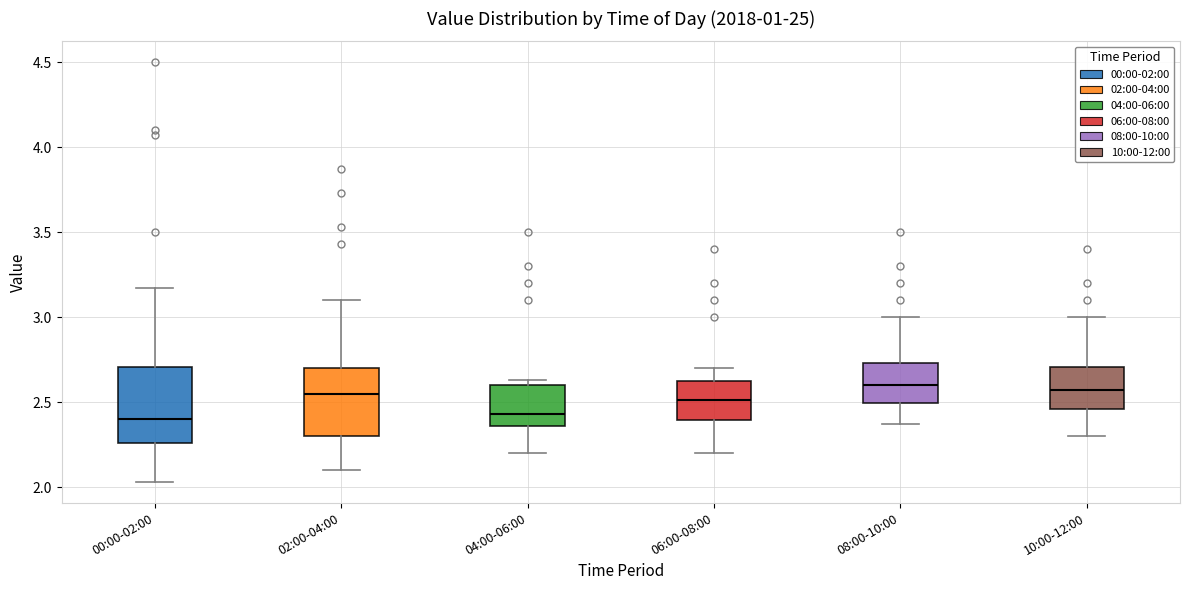

Where does the lower whisker of the box for 04:00-06:00 end on the y-axis? The values are not printed on the chart, so give them approximately, as read against the axis.

2.20